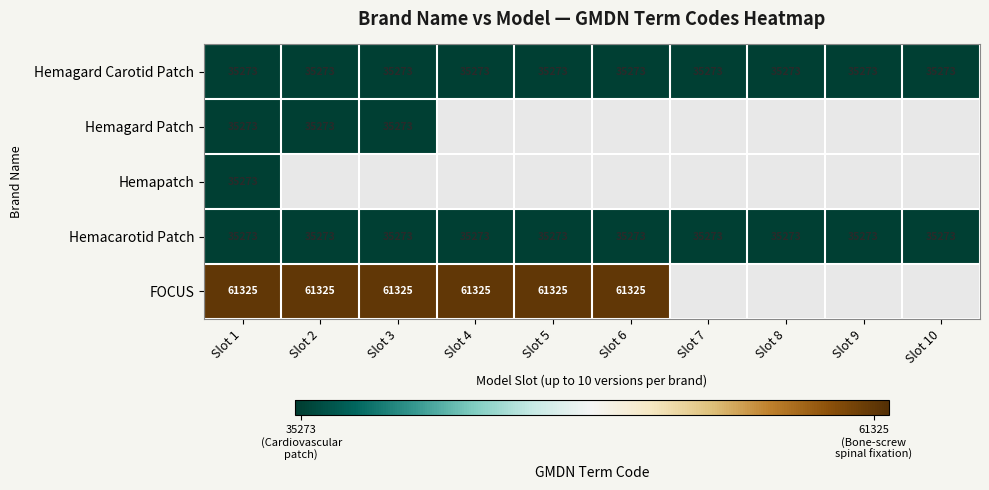

Which has a higher value, Slot 1 or Slot 8?

Slot 1